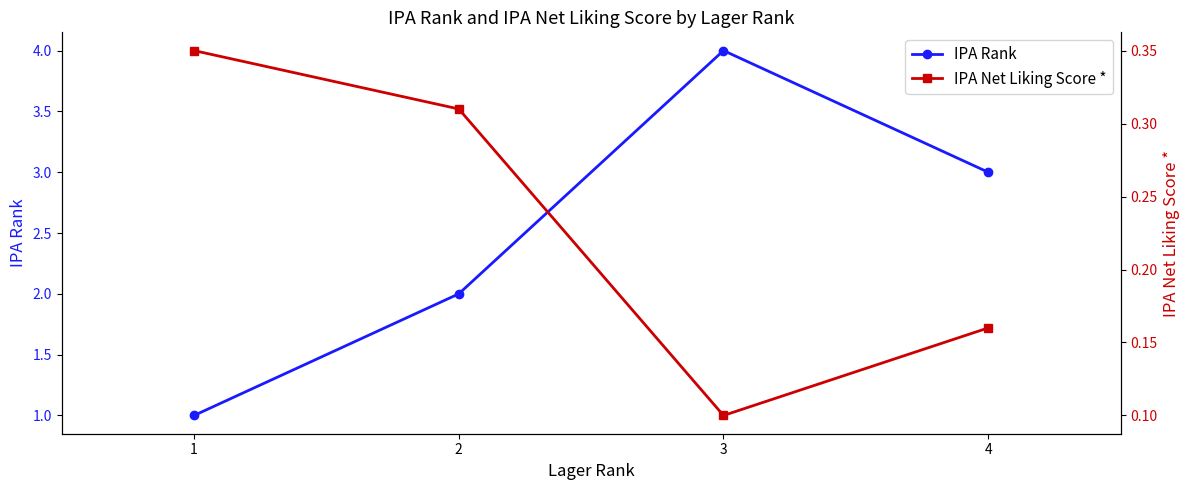

Which has a higher value, 4 or 2?

4